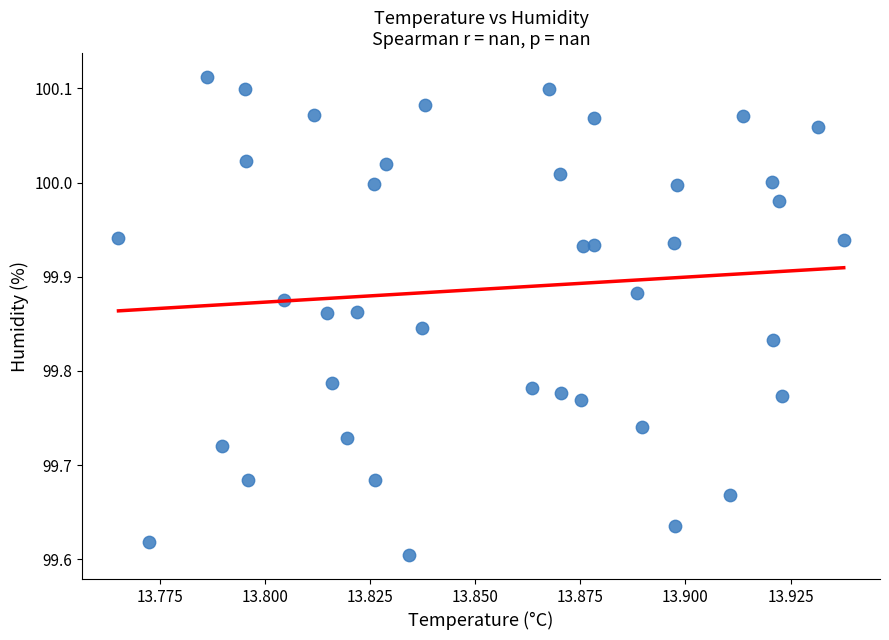

What is the range of Y values (max minus min)?

0.5